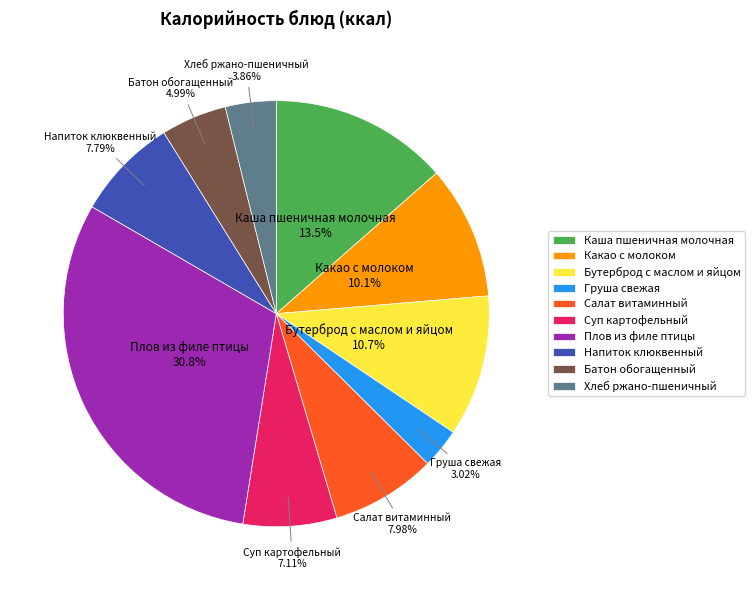

Approximately how many times larger is the value at Суп картофельный compared to Бутерброд с маслом и яйцом?

0.7